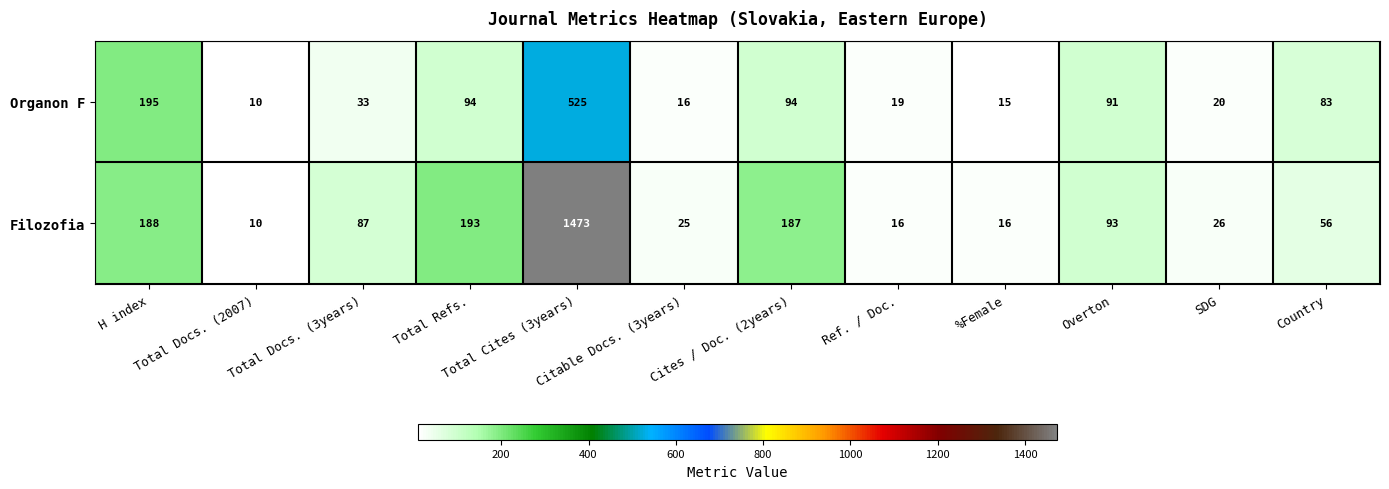

Between Ref. / Doc. and Country, which series saw the biggest shift?

Organon F